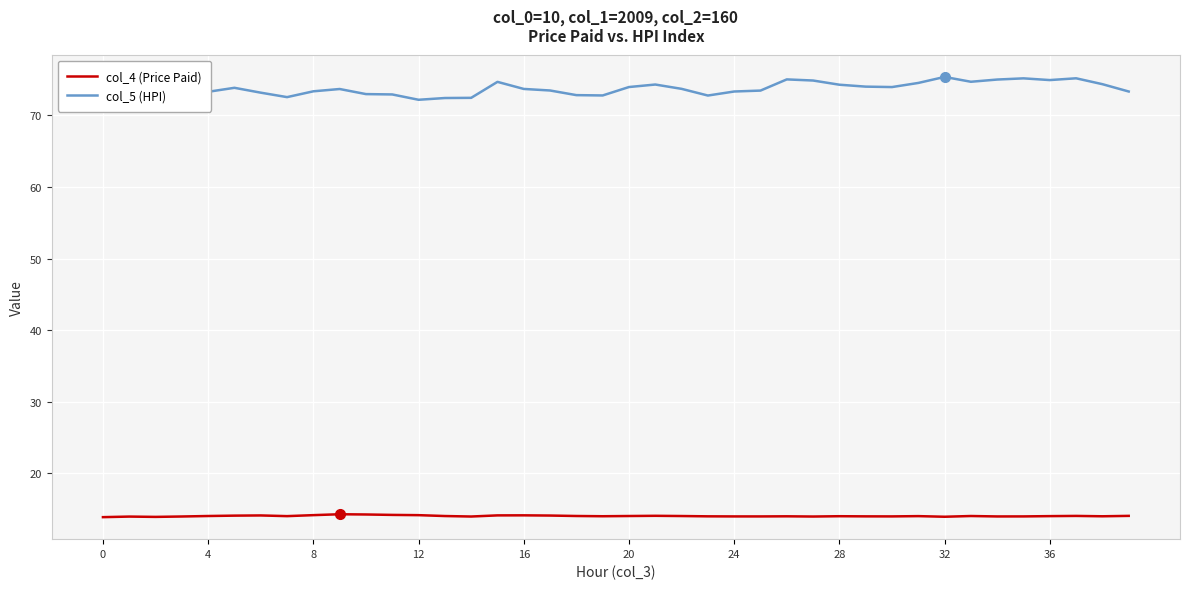

Rank the series by their maximum value, from highest to lowest.

col_5 (HPI), col_4 (Price Paid)